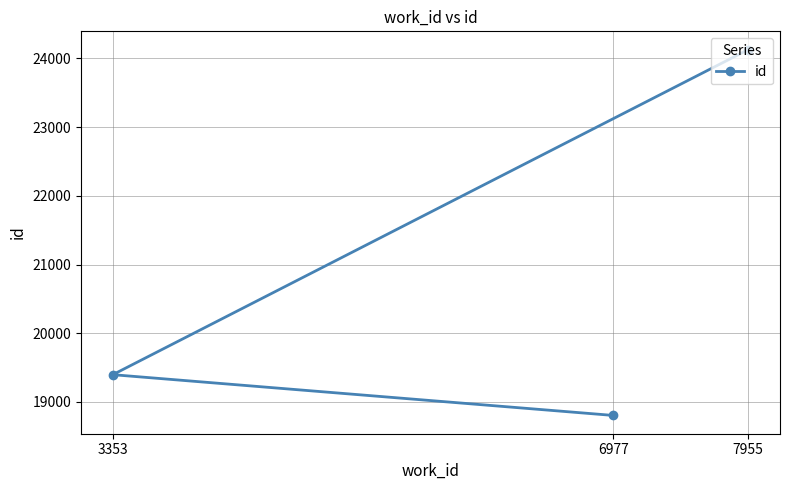

What is the smallest value displayed?

18804